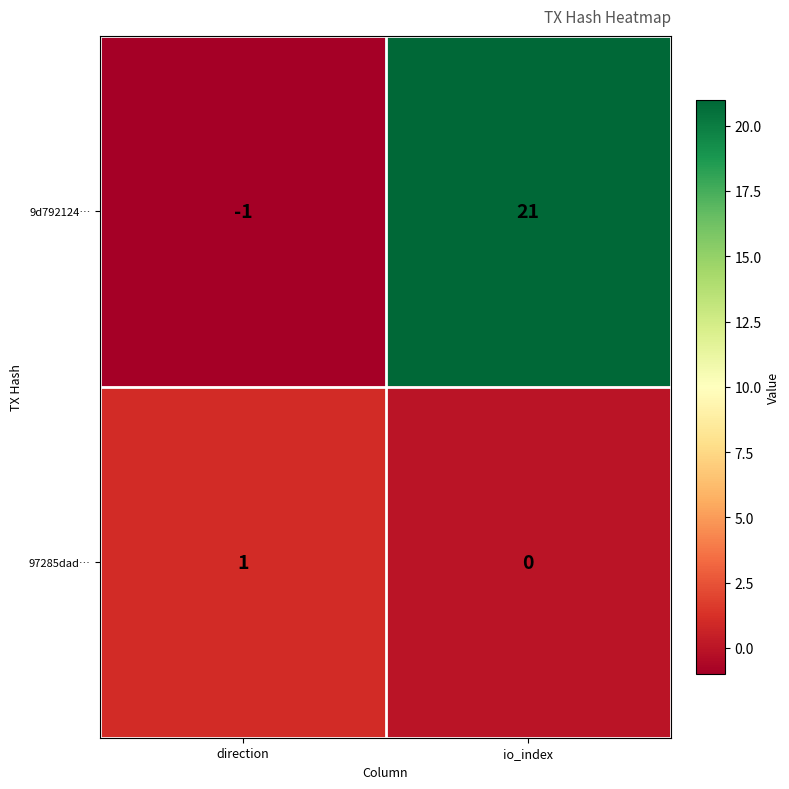

How many categories are shown in the chart?

2